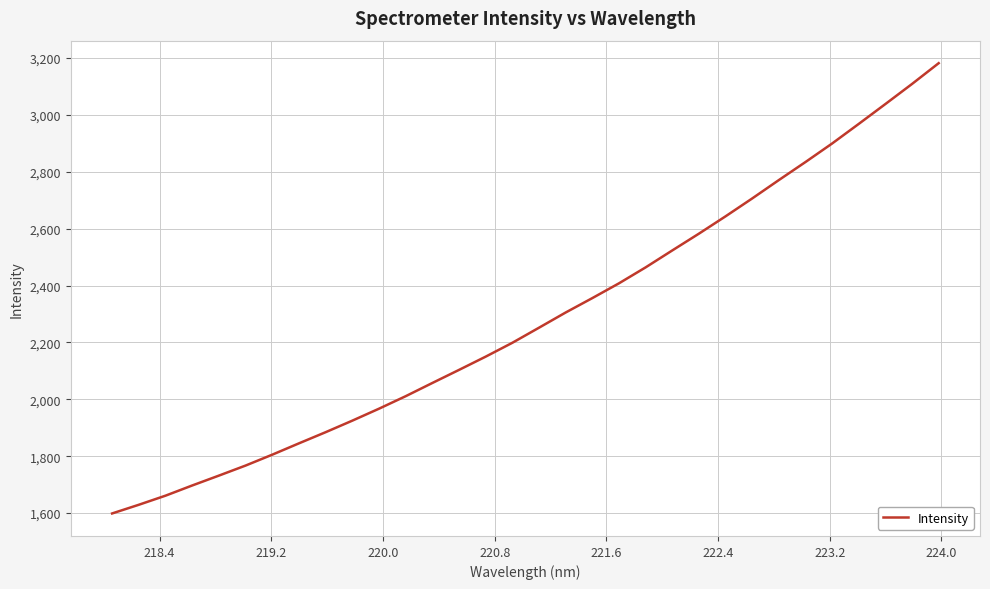

What is the difference between the maximum and minimum values?

1583.0